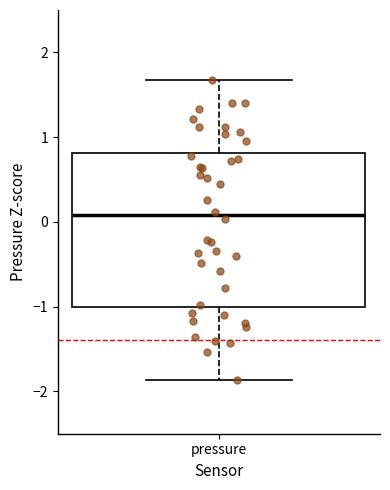

Where does the upper whisker of the box for pressure end on the y-axis? The values are not printed on the chart, so give them approximately, as read against the axis.

1.7